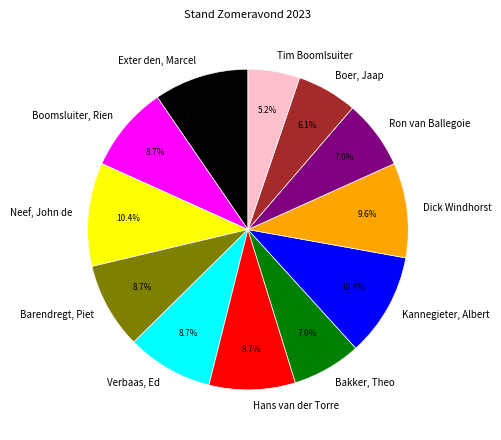

Which slice is the smallest?

Tim Boomlsuiter